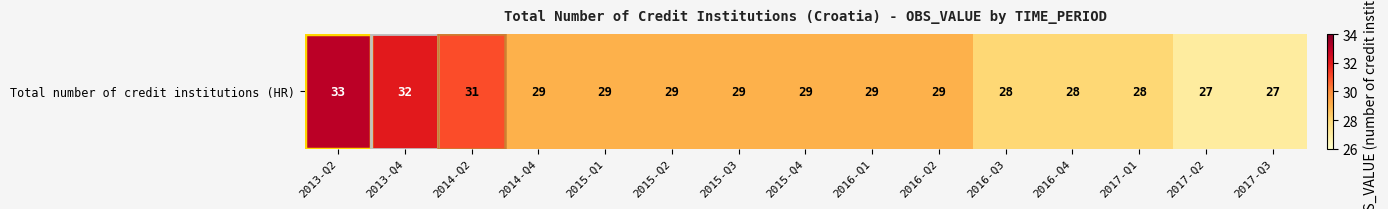

Rank the categories by value from highest to lowest.

2013-Q2, 2013-Q4, 2014-Q2, 2014-Q4, 2015-Q1, 2015-Q2, 2015-Q3, 2015-Q4, 2016-Q1, 2016-Q2, 2016-Q3, 2016-Q4, 2017-Q1, 2017-Q2, 2017-Q3